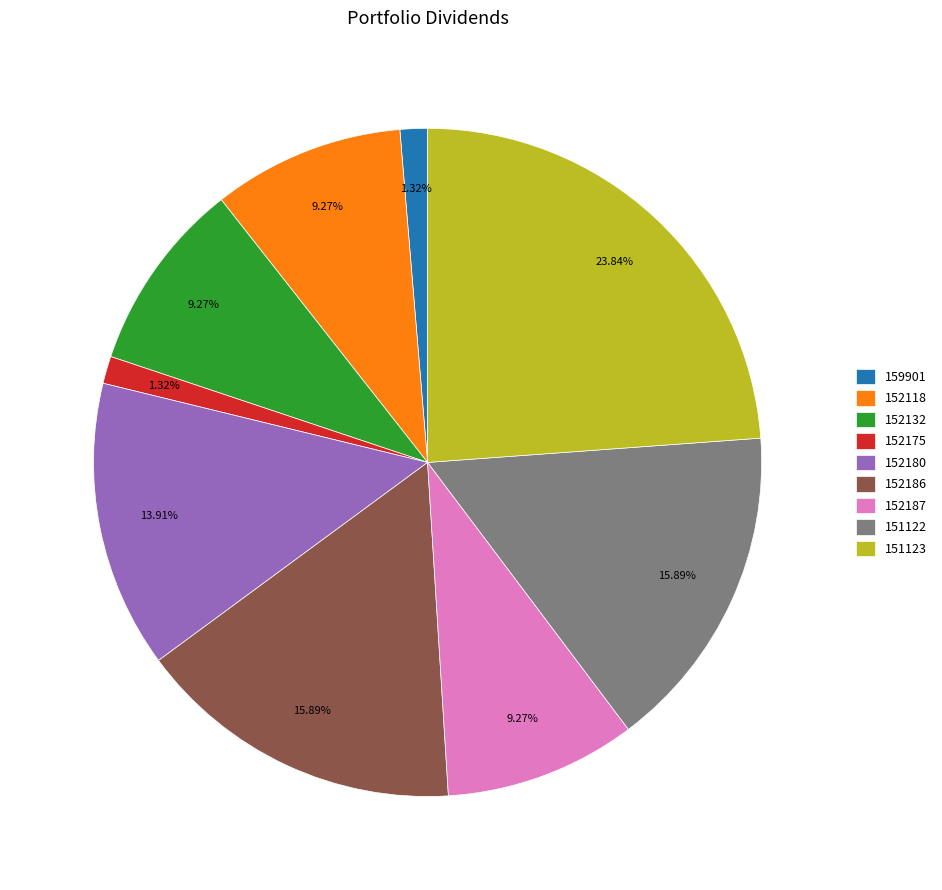

Which has a higher value, 152186 or 152180?

152186